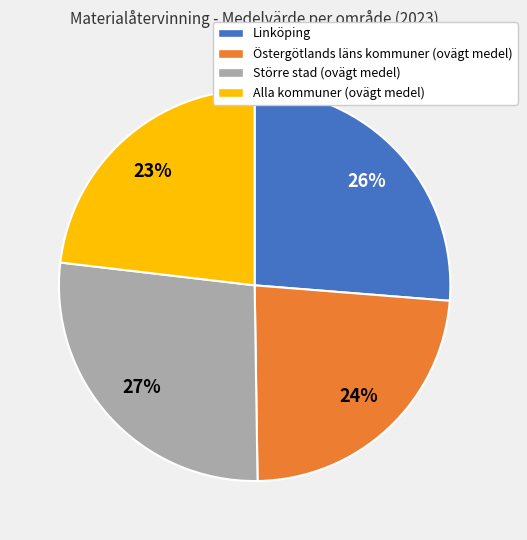

The Östergötlands läns kommuner (ovägt medel) slice represents 24% of the pie. True or false?

True